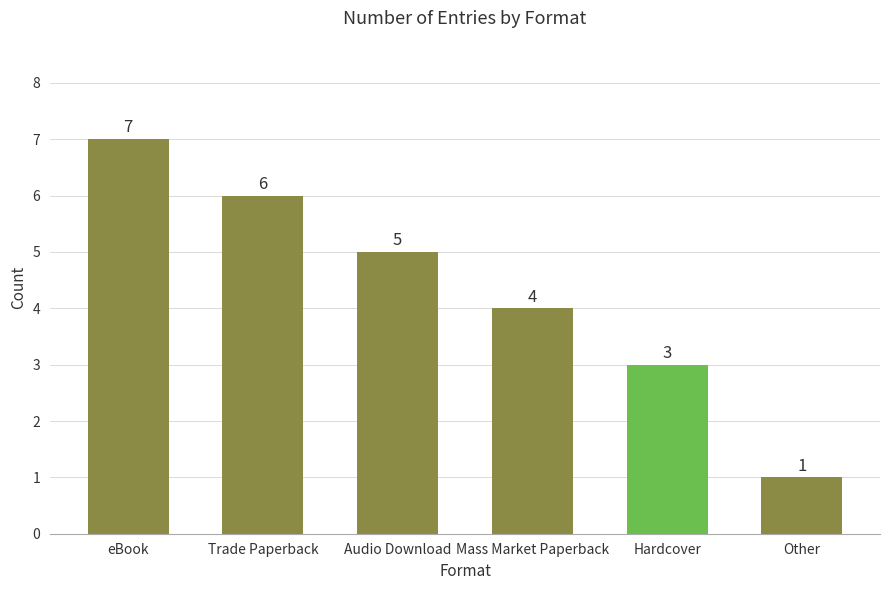

True or false: the data shows 1 at Other.

True